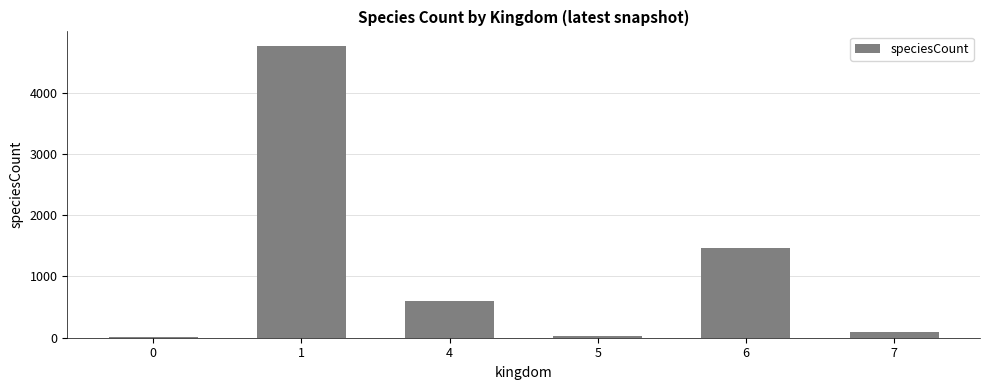

Is it true that the value at 6 is 1460?

True